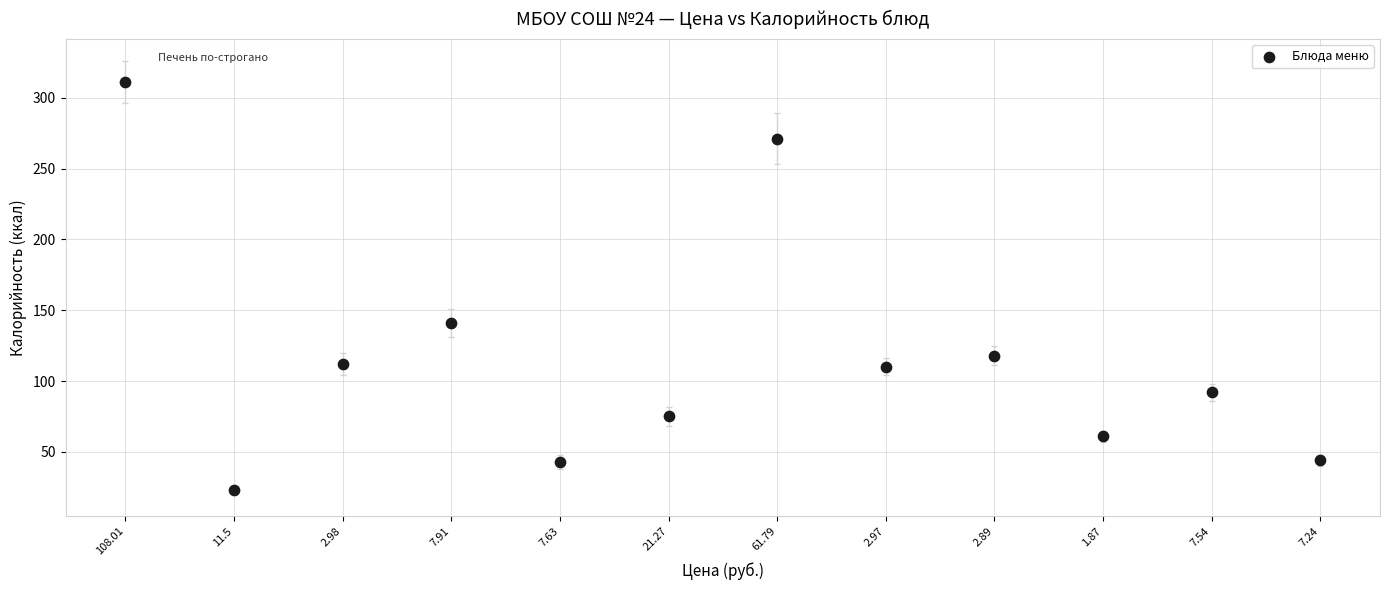

What is the average Y value?

117